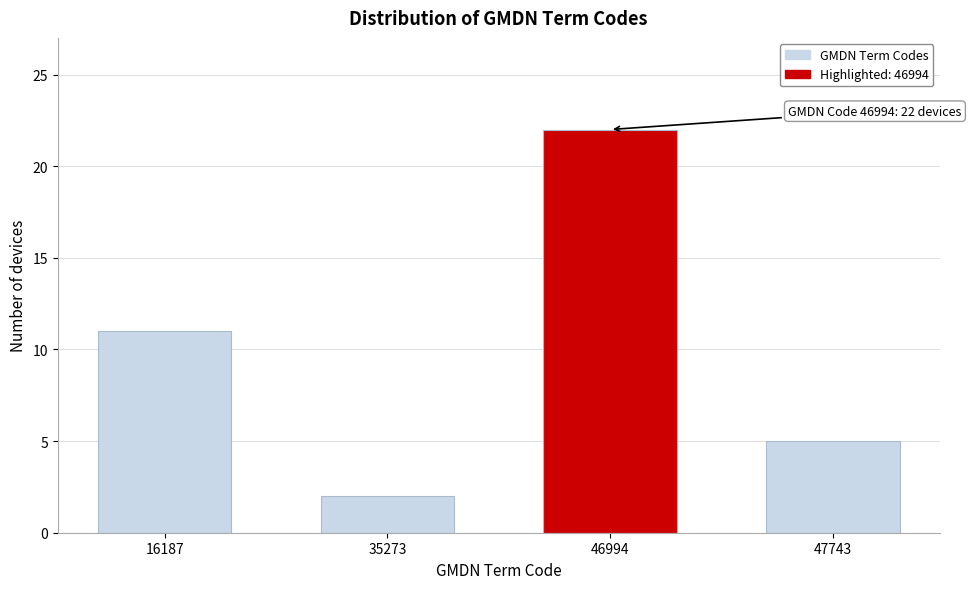

Reading right to left, transcribe all the data shown in this chart.

47743=5	46994=22	35273=2	16187=11